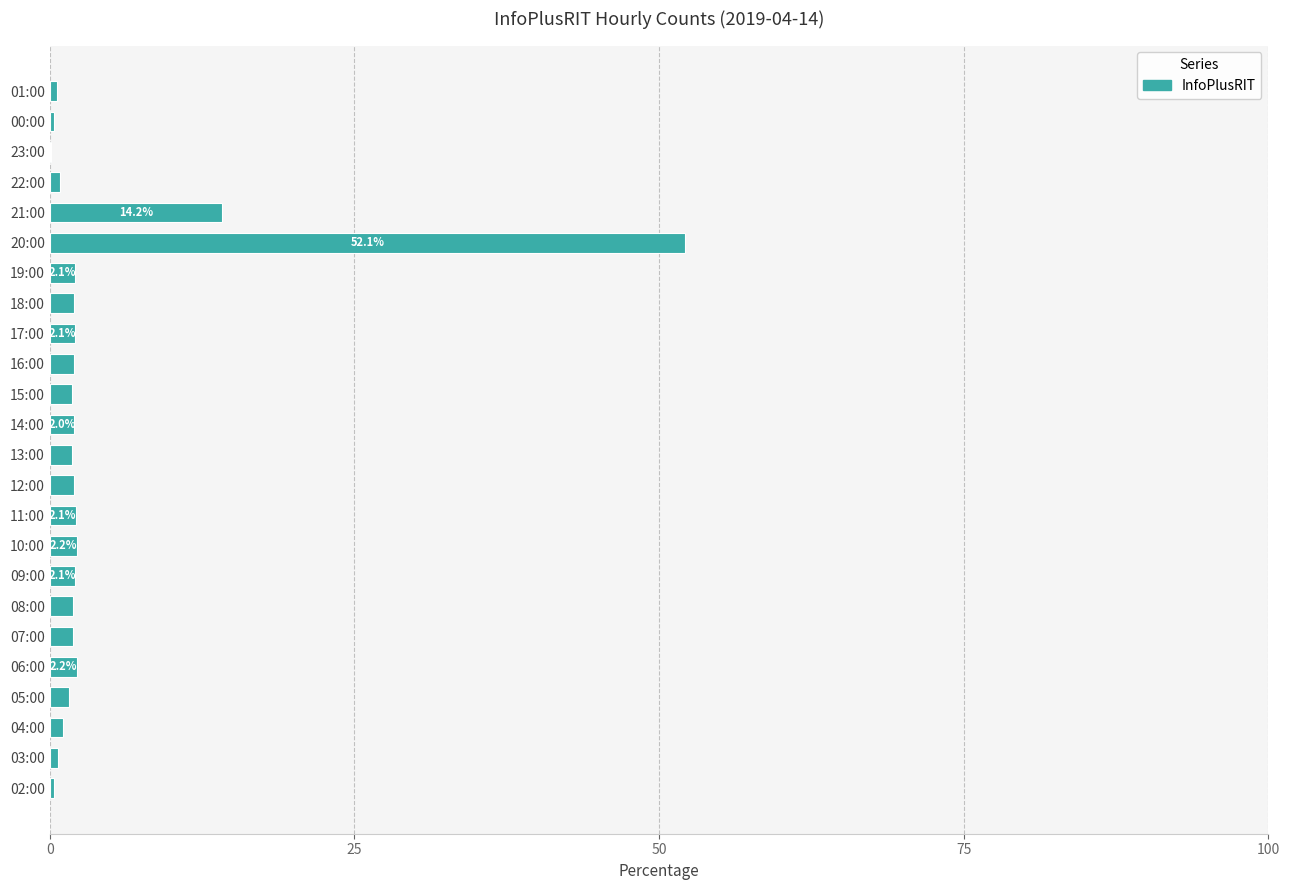

Which category has the highest value across all series?

20:00